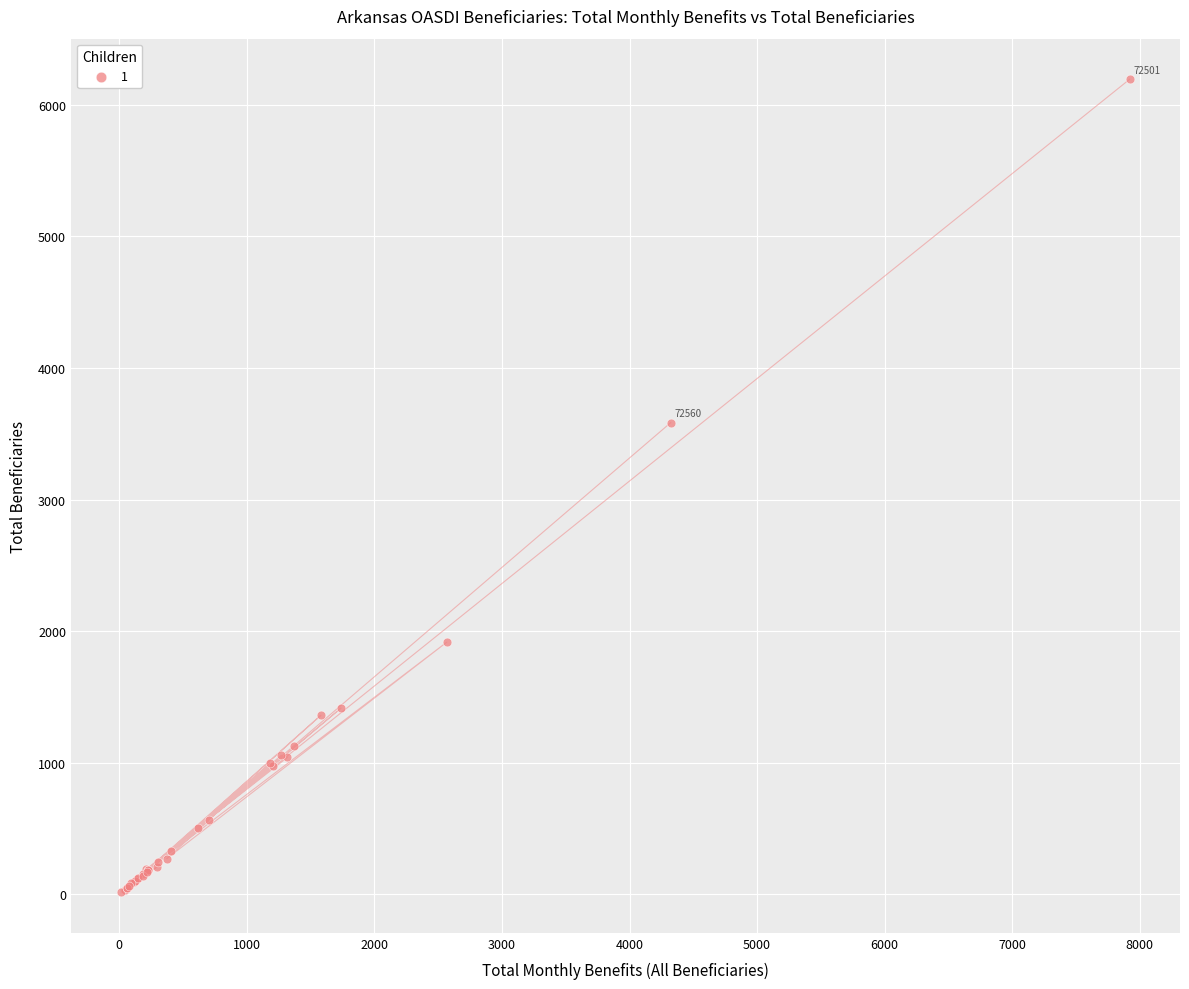

What Y value in the scatter plot is closest to 3105?

3585